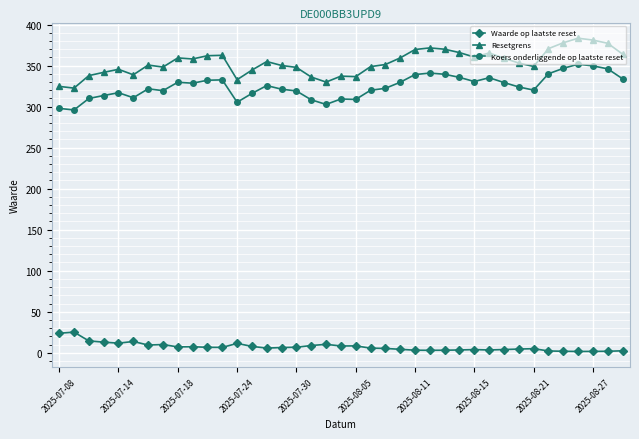

What is the minimum value for Resetgrens?

322.5